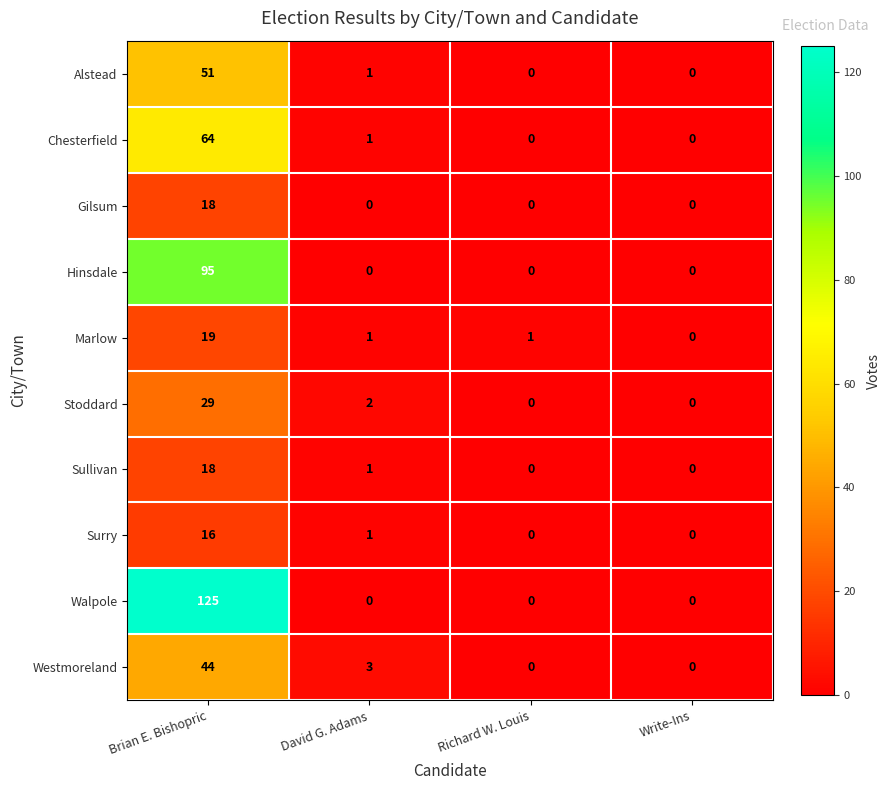

Count the number of categories in the chart.

4